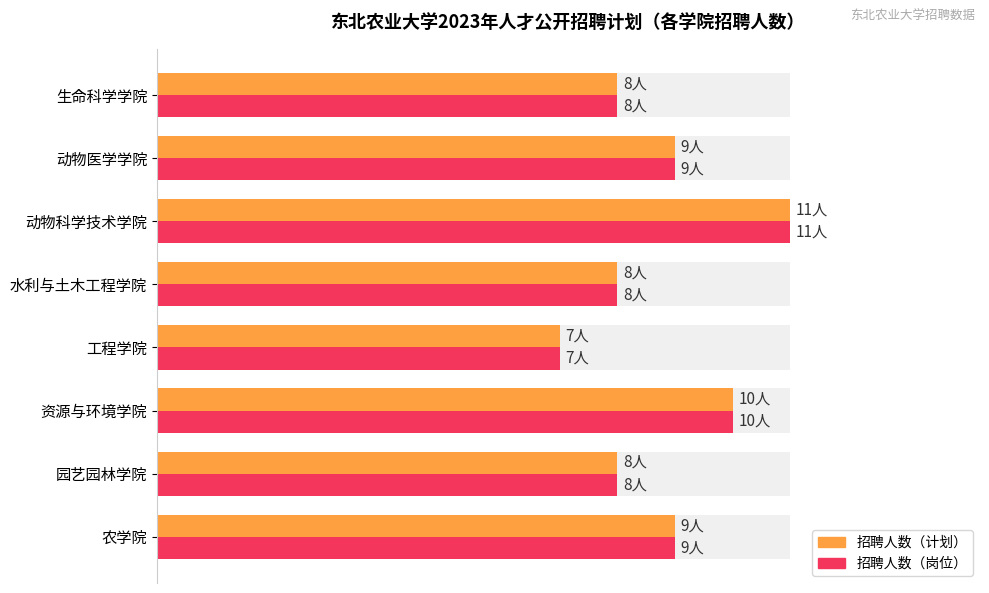

Which series has the largest range (max minus min)?

招聘人数